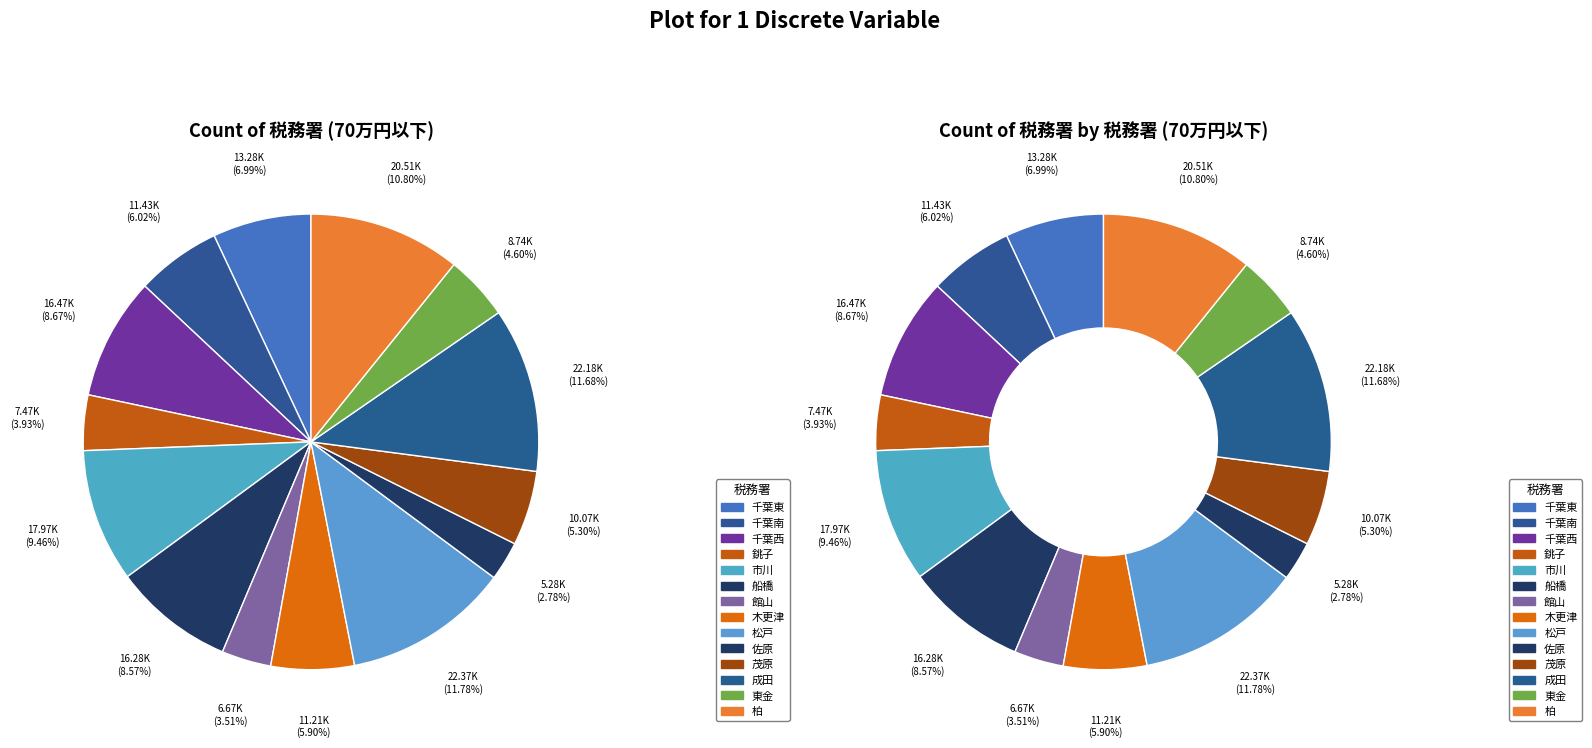

Is it true that 柏 is 11% of the pie?

True